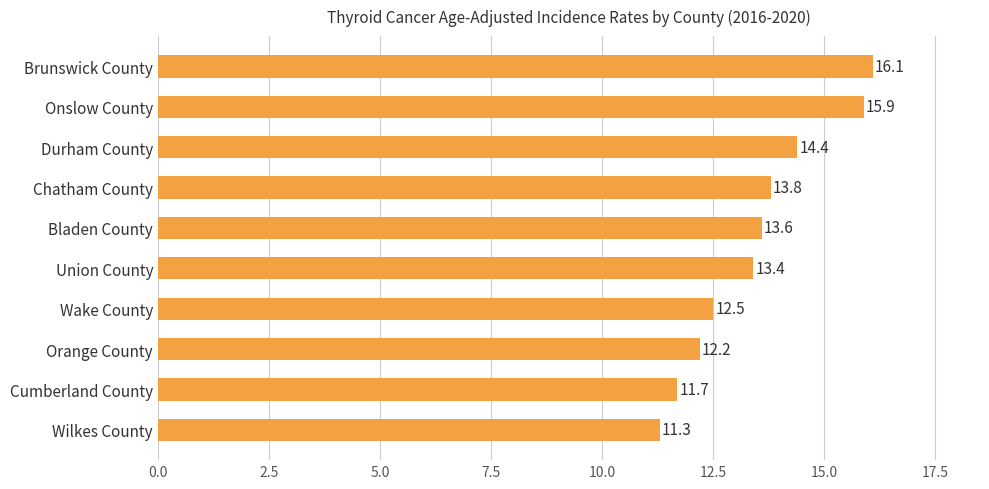

What is the label of the 2nd bar from the top?

Onslow County